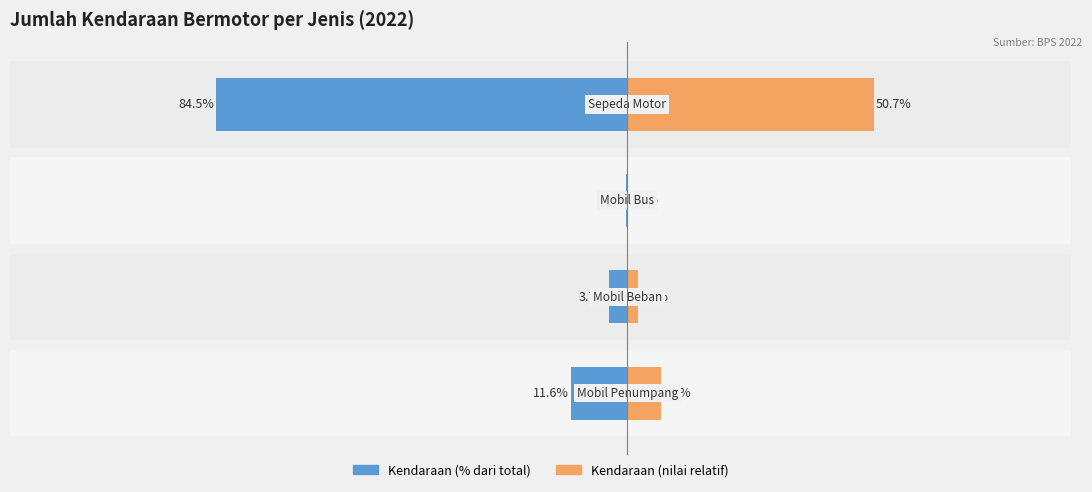

Does the chart contain any negative values?

Yes